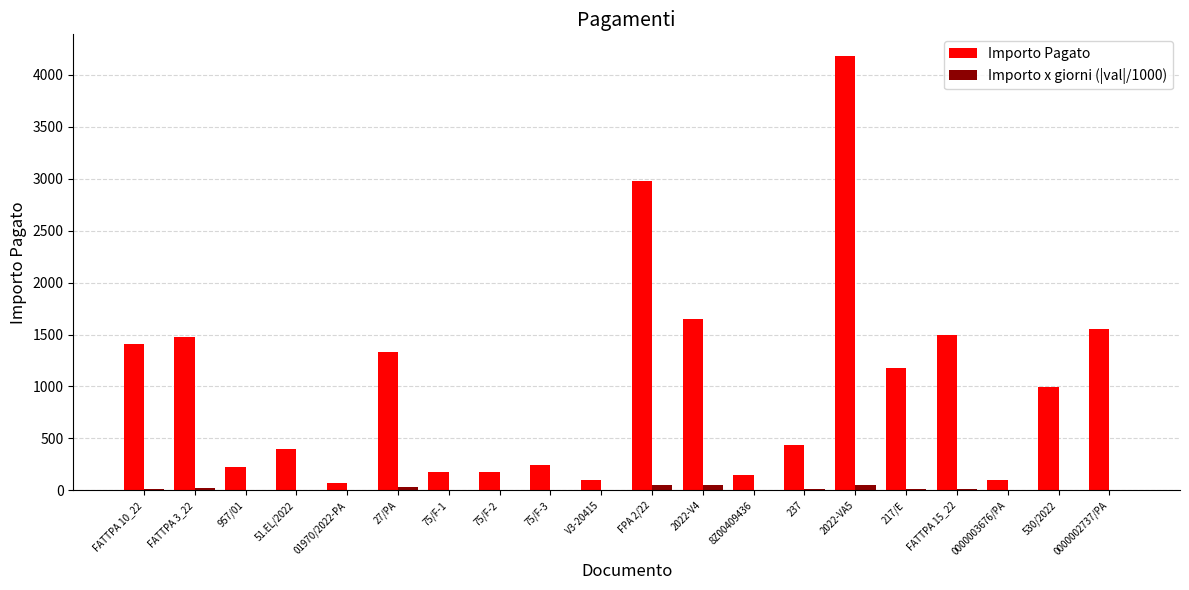

Where is Importo Pagato nearest to the value 2123?

2022-V4